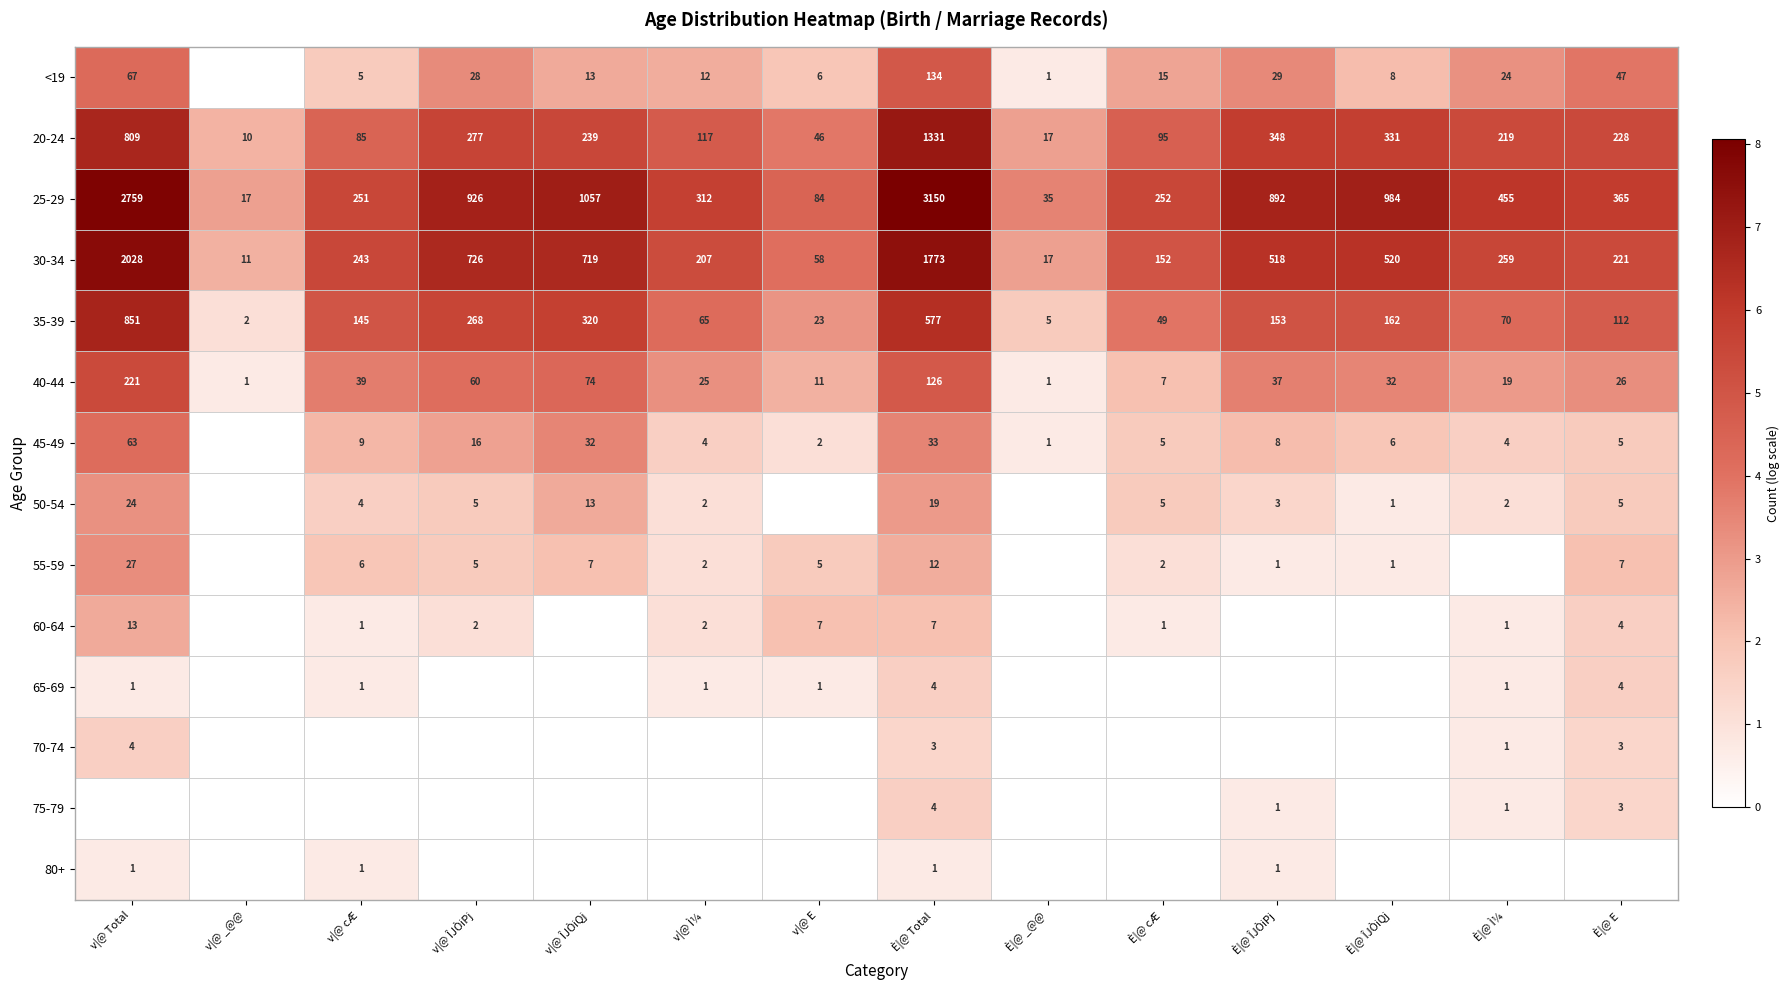

What is the difference between the 30-34 values at È|@ E and v|@ ÎJÒiPj?

505